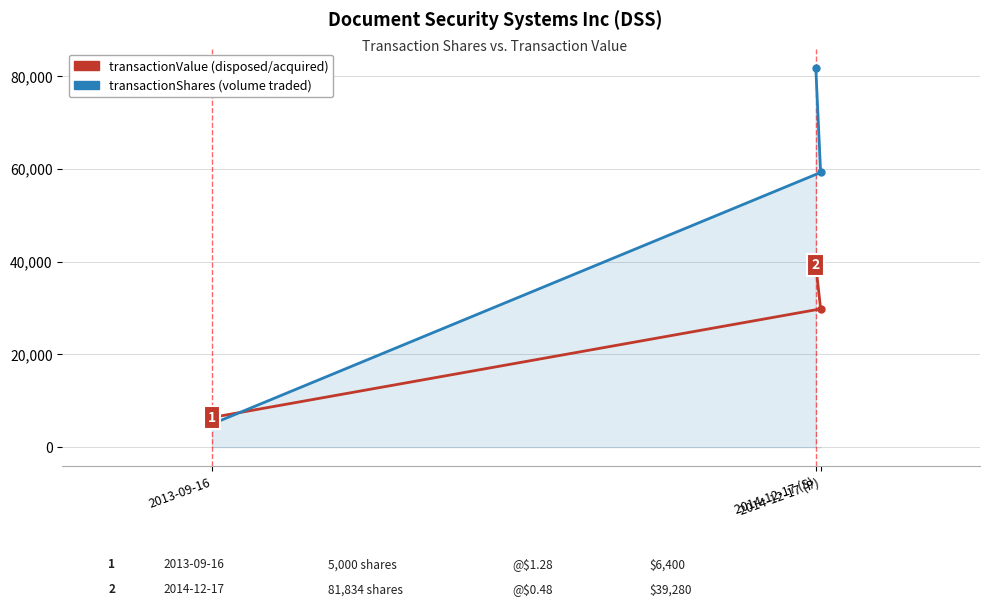

Which series has the widest spread of values?

transactionShares